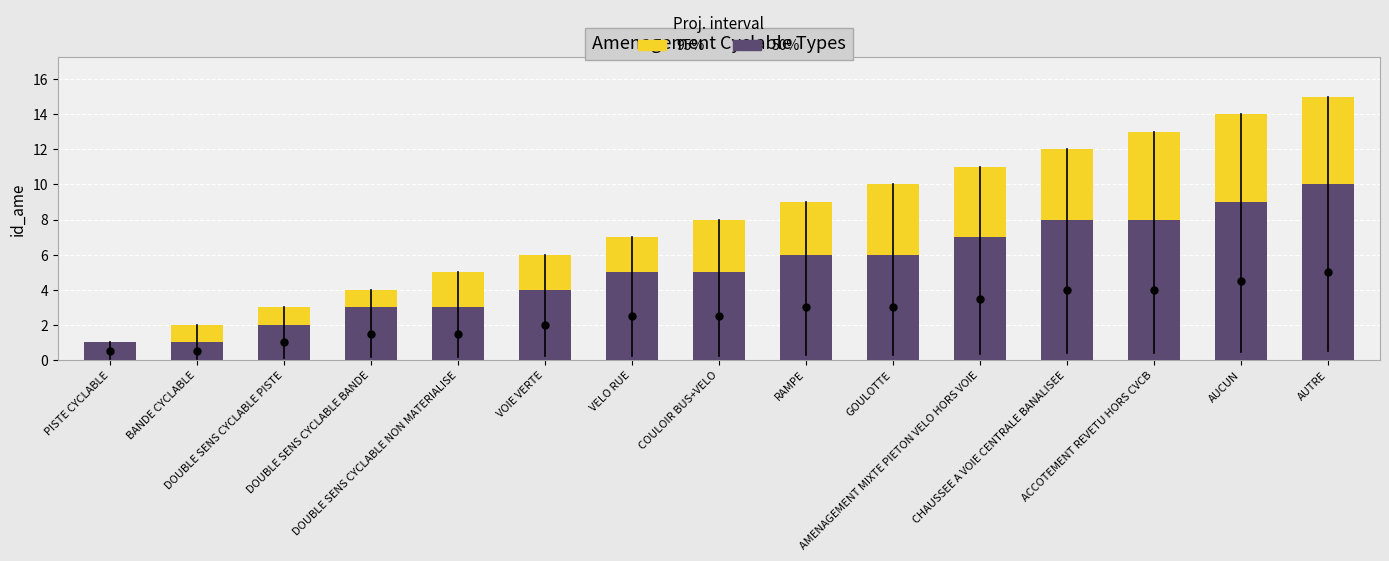

What is the value of the 50% bar at the 1st from the left?

1